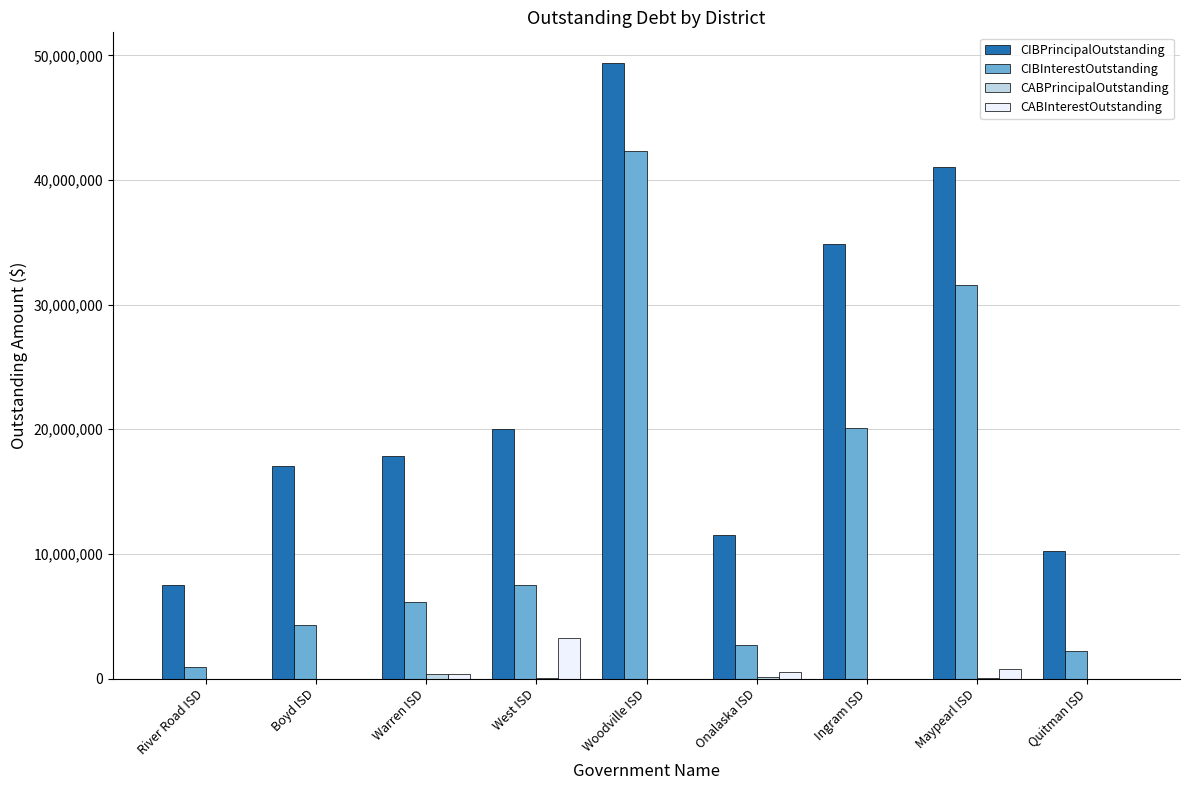

Are the bars horizontal?

No